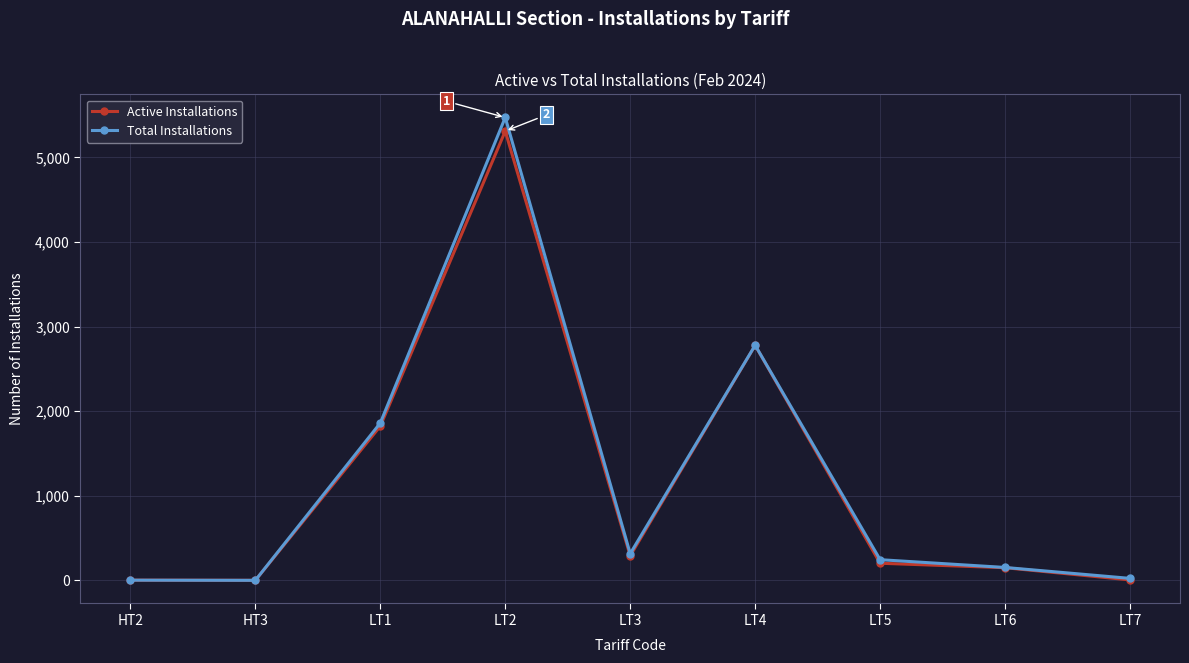

At which category does Total Installations reach its first local peak?

LT2